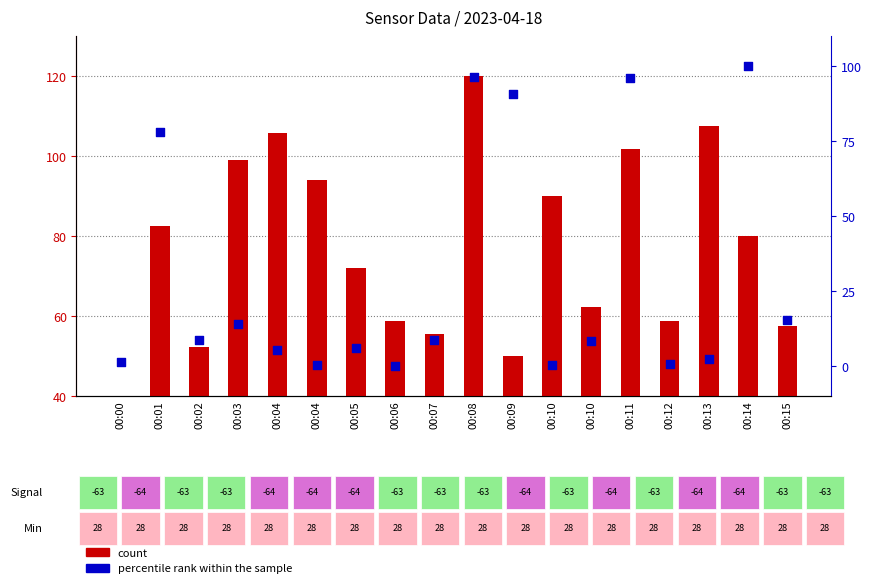

What is the total value across all series at 00:06?

58.8